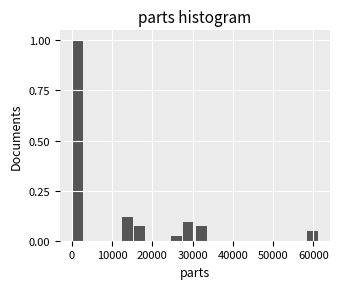

Read against the x-axis, roughly where is the centre of the tallest bar?

1000